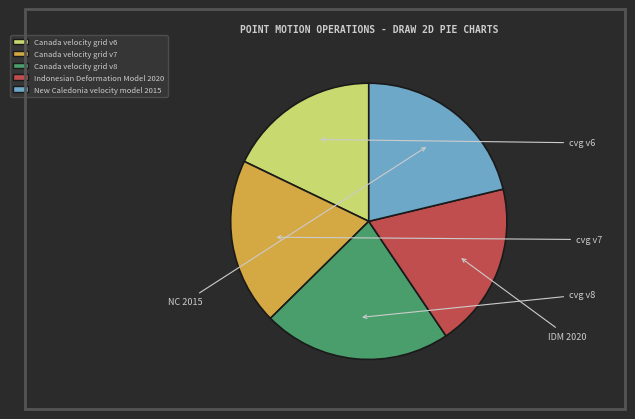

Is Canada velocity grid v7 the majority of the pie?

No